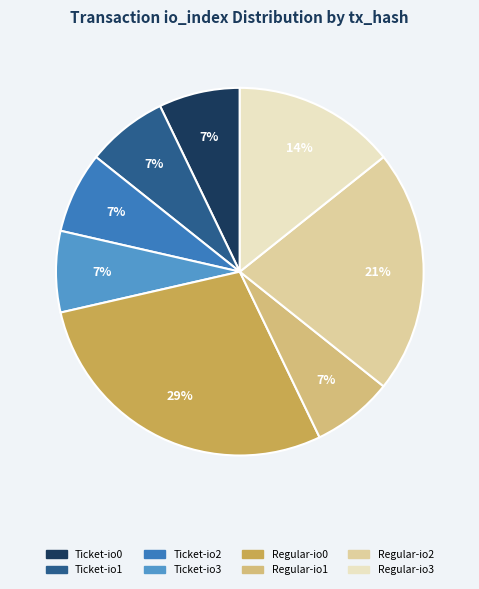

How many slices are in this pie chart?

8